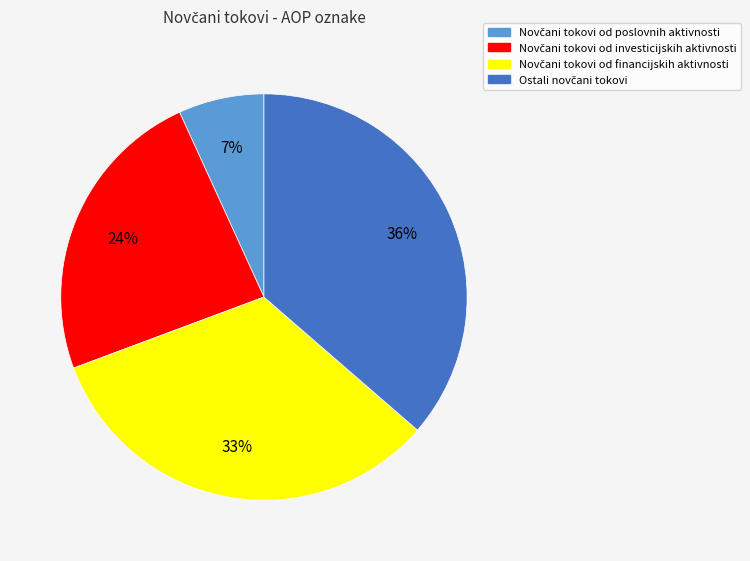

To the nearest percent, what is the average slice percentage?

25%